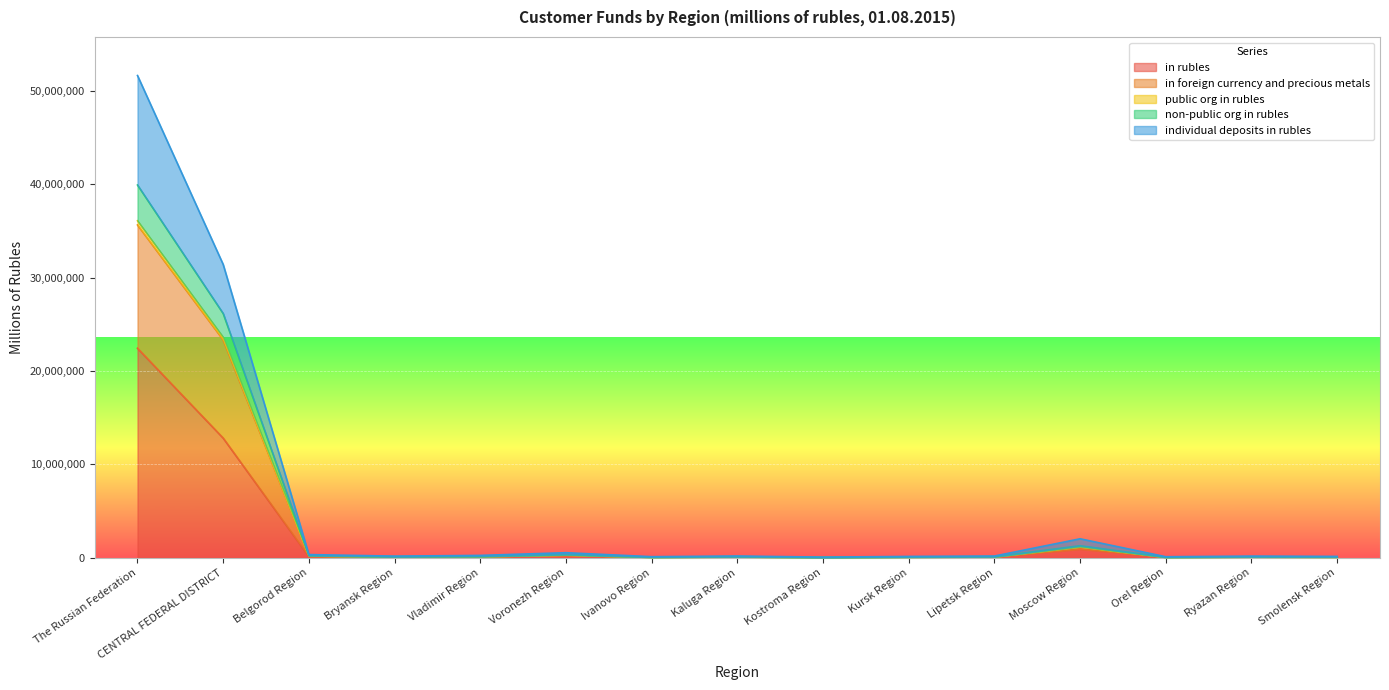

The public org in rubles series shows 101458 at Ryazan Region. True or false?

True